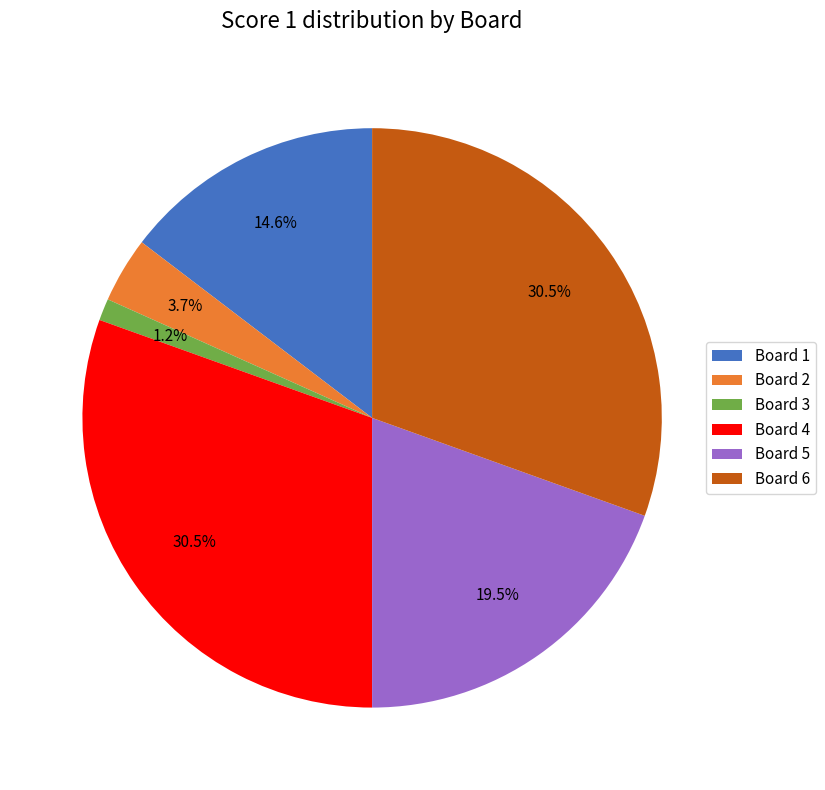

Do Board 2 and Board 3 together represent more than half of the pie?

No